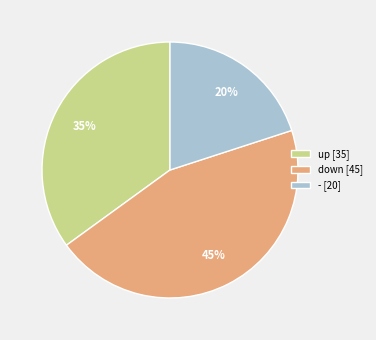

To the nearest percent, what percentage of the pie is up?

35%